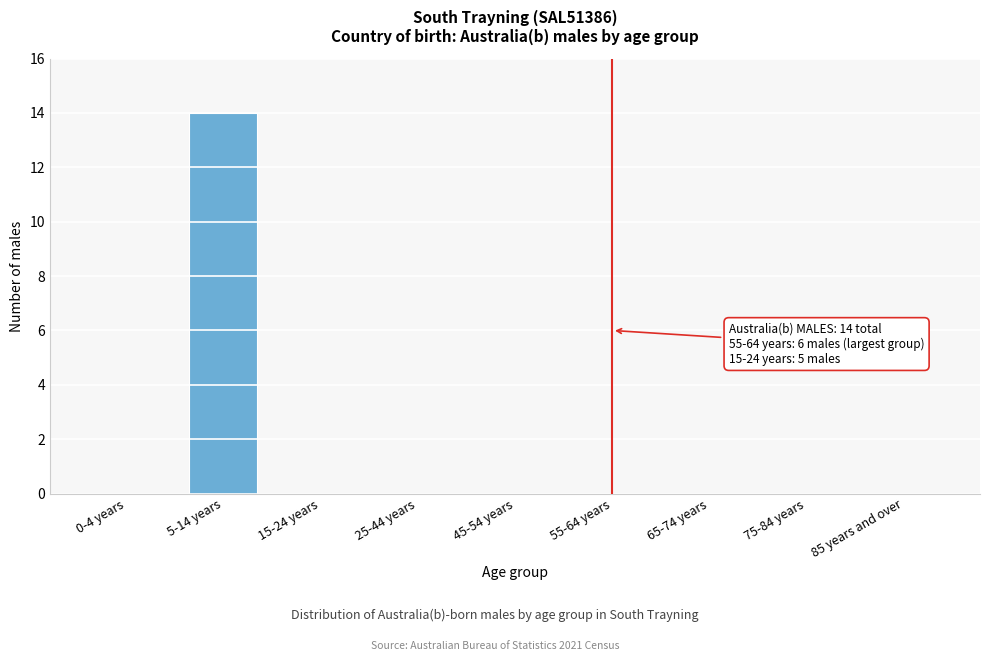

Reading left to right, list all the values displayed in this chart.

0-4 years=0	5-14 years=14	15-24 years=0	25-44 years=0	45-54 years=0	55-64 years=0	65-74 years=0	75-84 years=0	85 years and over=0